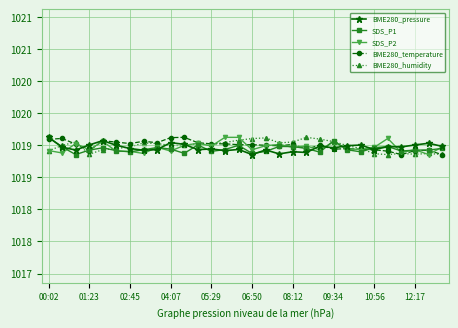

Is this an area chart (filled region under the line)?

No